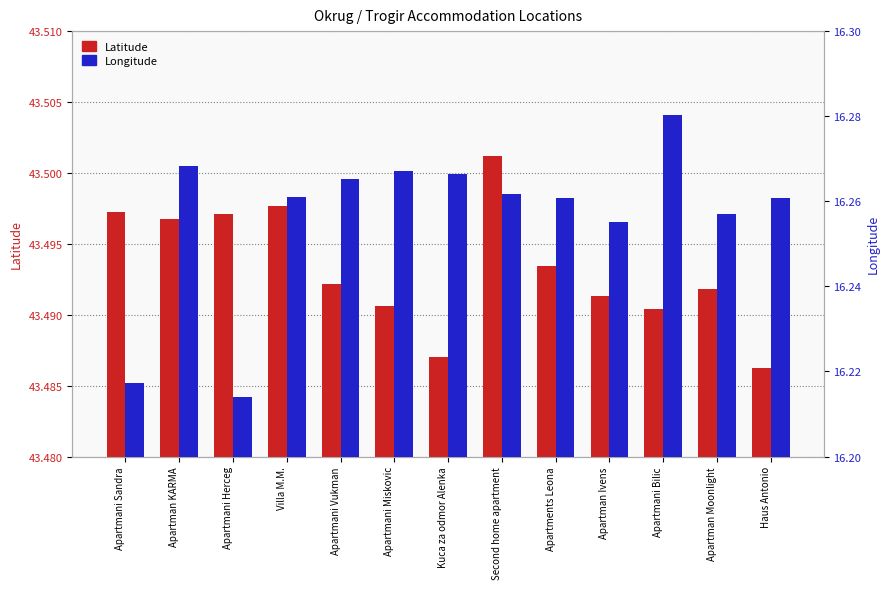

What are all the series names shown in the legend?

Latitude, Longitude